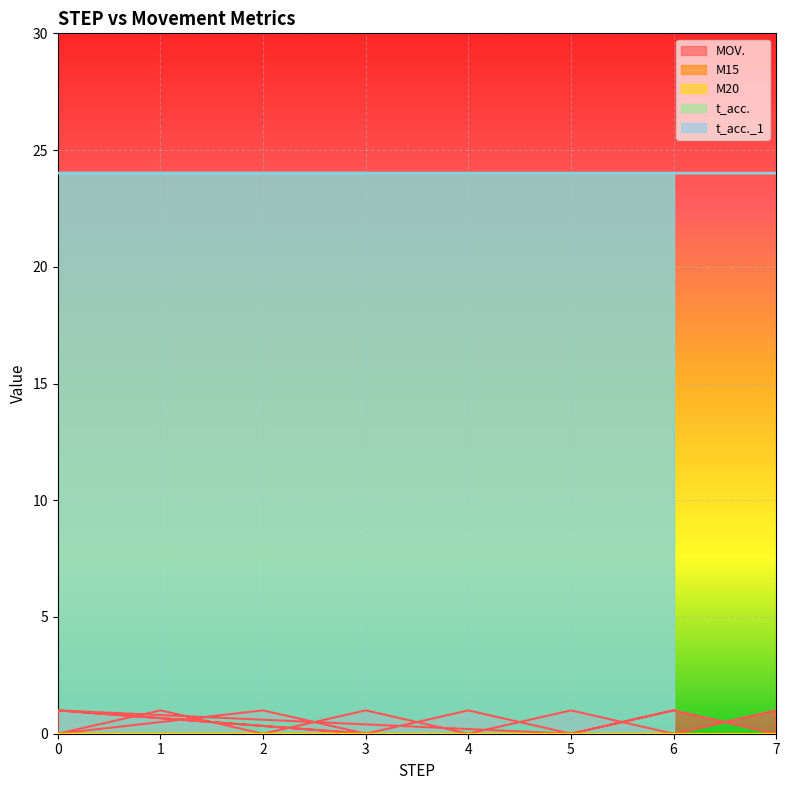

What is the greatest value displayed?

24